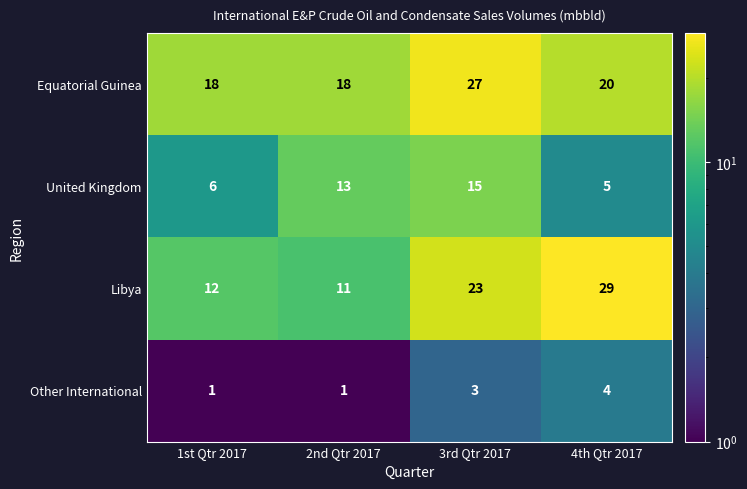

Reading right to left, extract all data points from this chart.

Equatorial Guinea: 4th Qtr 2017=20	3rd Qtr 2017=27	2nd Qtr 2017=18	1st Qtr 2017=18
United Kingdom: 4th Qtr 2017=5	3rd Qtr 2017=15	2nd Qtr 2017=13	1st Qtr 2017=6
Libya: 4th Qtr 2017=29	3rd Qtr 2017=23	2nd Qtr 2017=11	1st Qtr 2017=12
Other International: 4th Qtr 2017=4	3rd Qtr 2017=3	2nd Qtr 2017=1	1st Qtr 2017=1